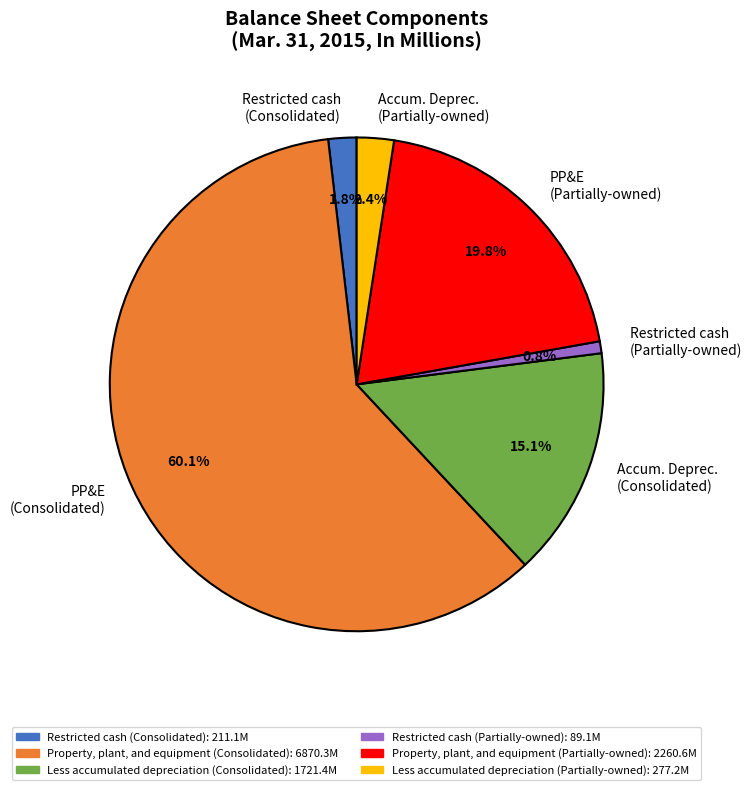

Rank the categories by value from lowest to highest.

Restricted cash (Partially-owned), Restricted cash (Consolidated), Accum. Deprec. (Partially-owned), Accum. Deprec. (Consolidated), PP&E (Partially-owned), PP&E (Consolidated)